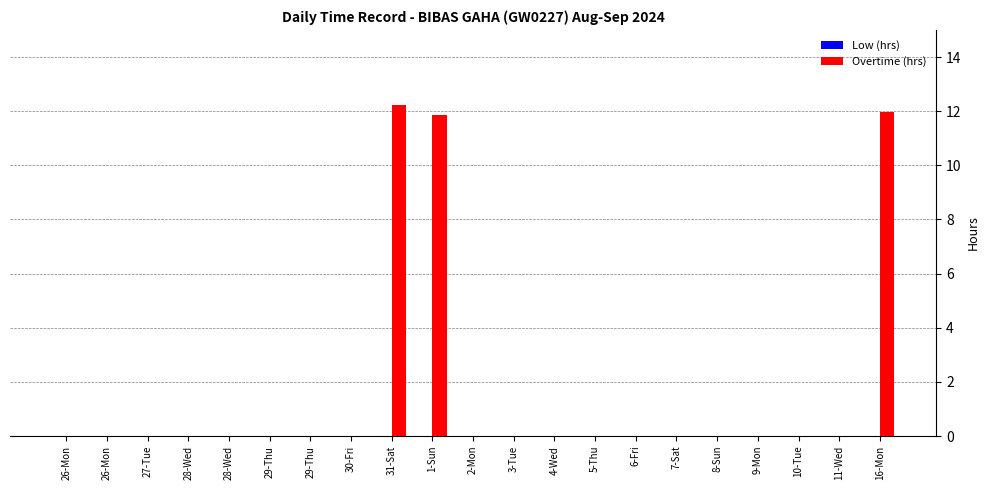

How many series are shown in this chart?

1